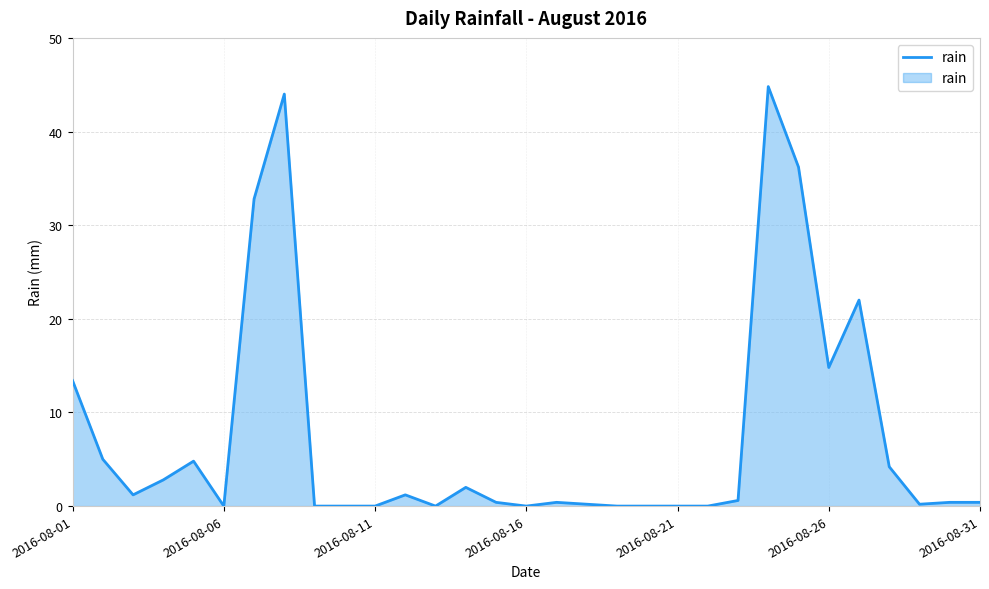

What is the greatest value displayed?

44.8